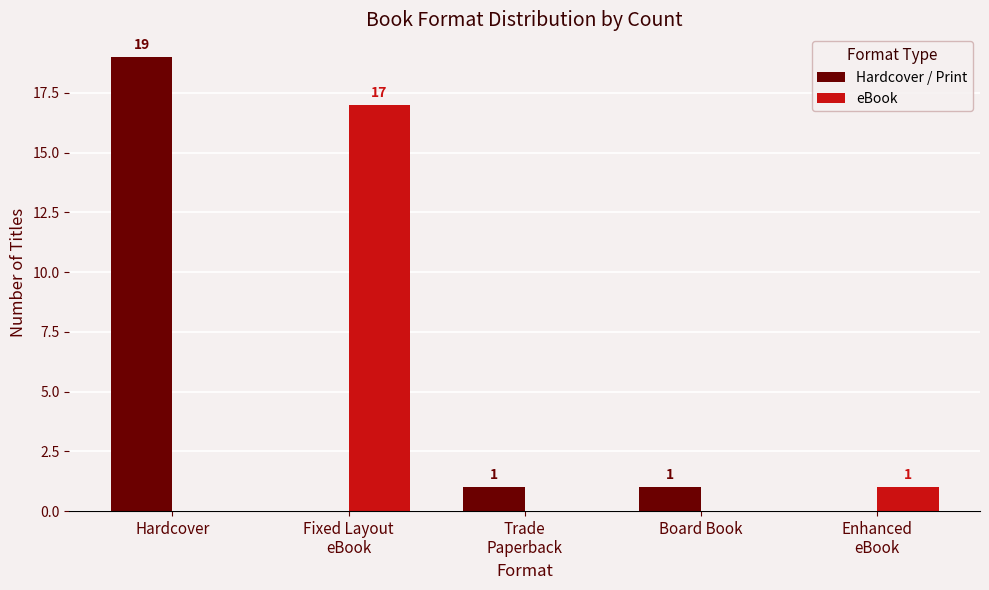

At which label does Hardcover / Print first exceed 1?

Hardcover